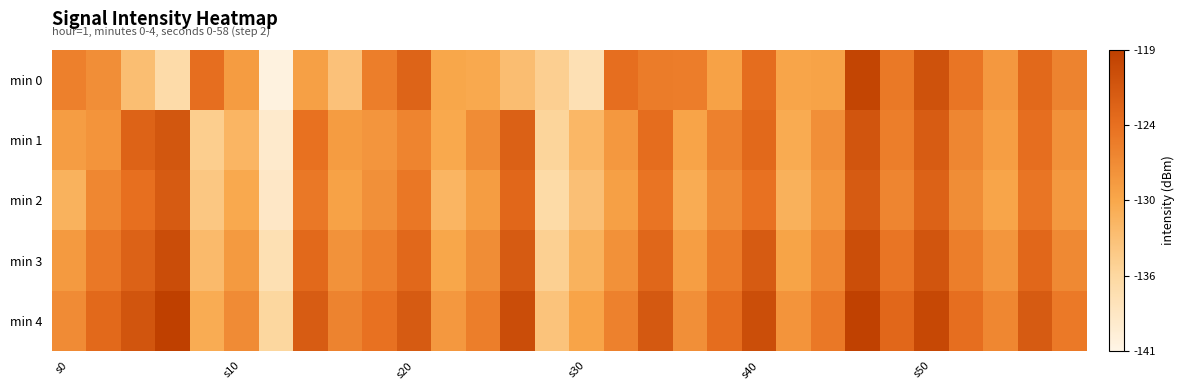

How many series are shown in this chart?

5